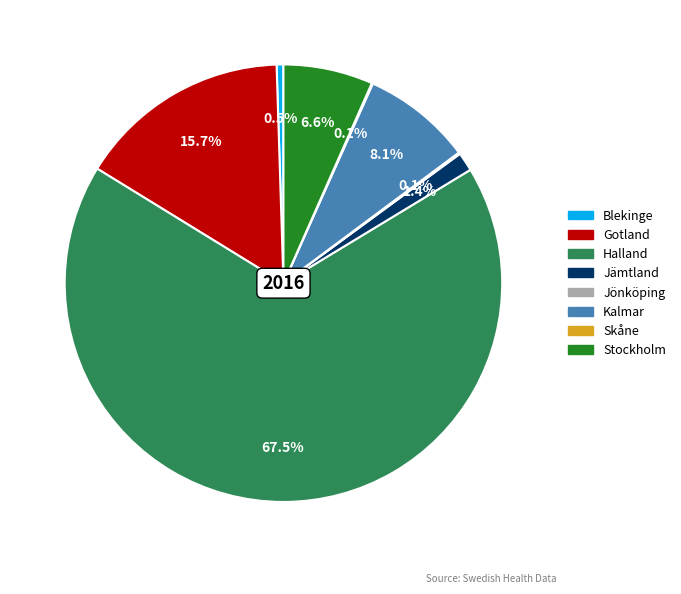

Does any single category account for the majority?

Yes